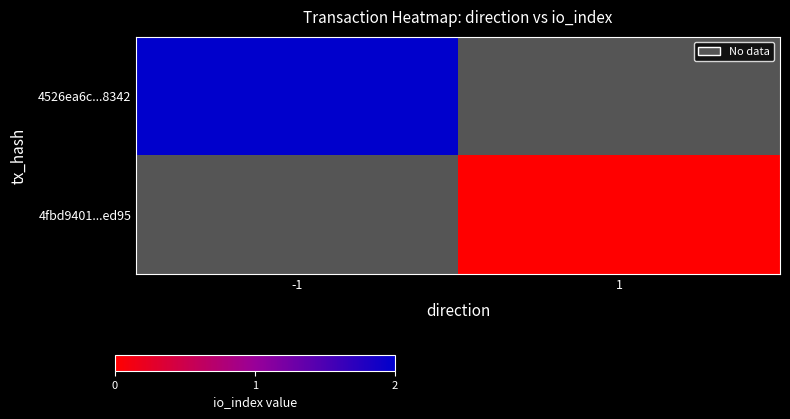

List the series in order of their peak value, highest first.

4526ea6c...8342, 4fbd9401...ed95